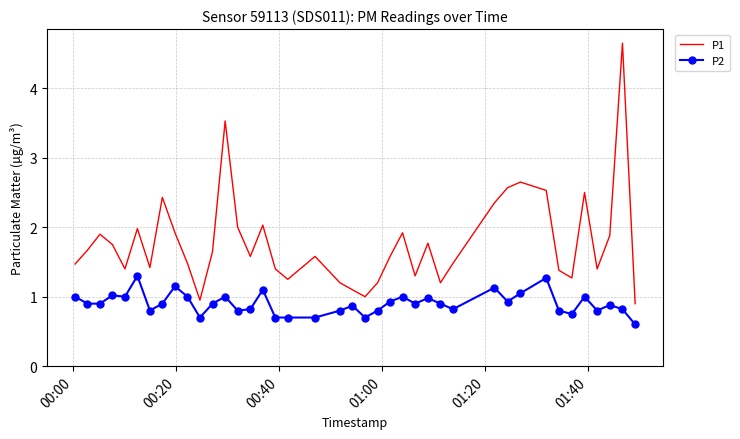

List the series in order of their peak value, highest first.

P1, P2